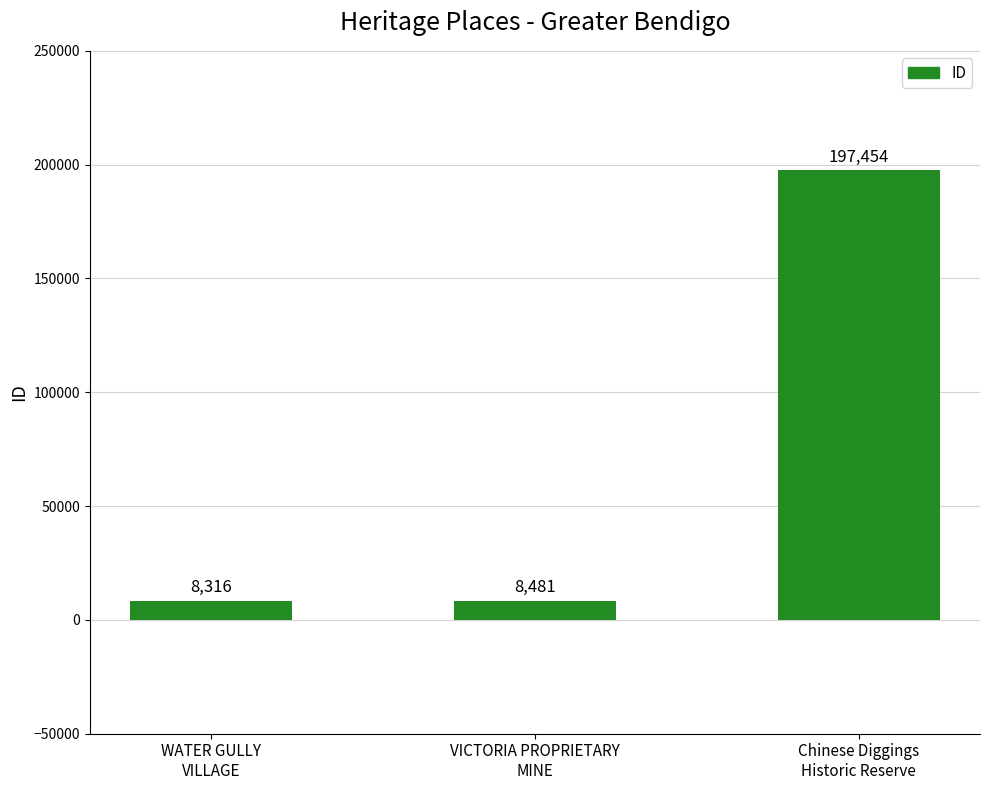

Reading right to left, what are all the values shown in this chart?

197454	8481	8316